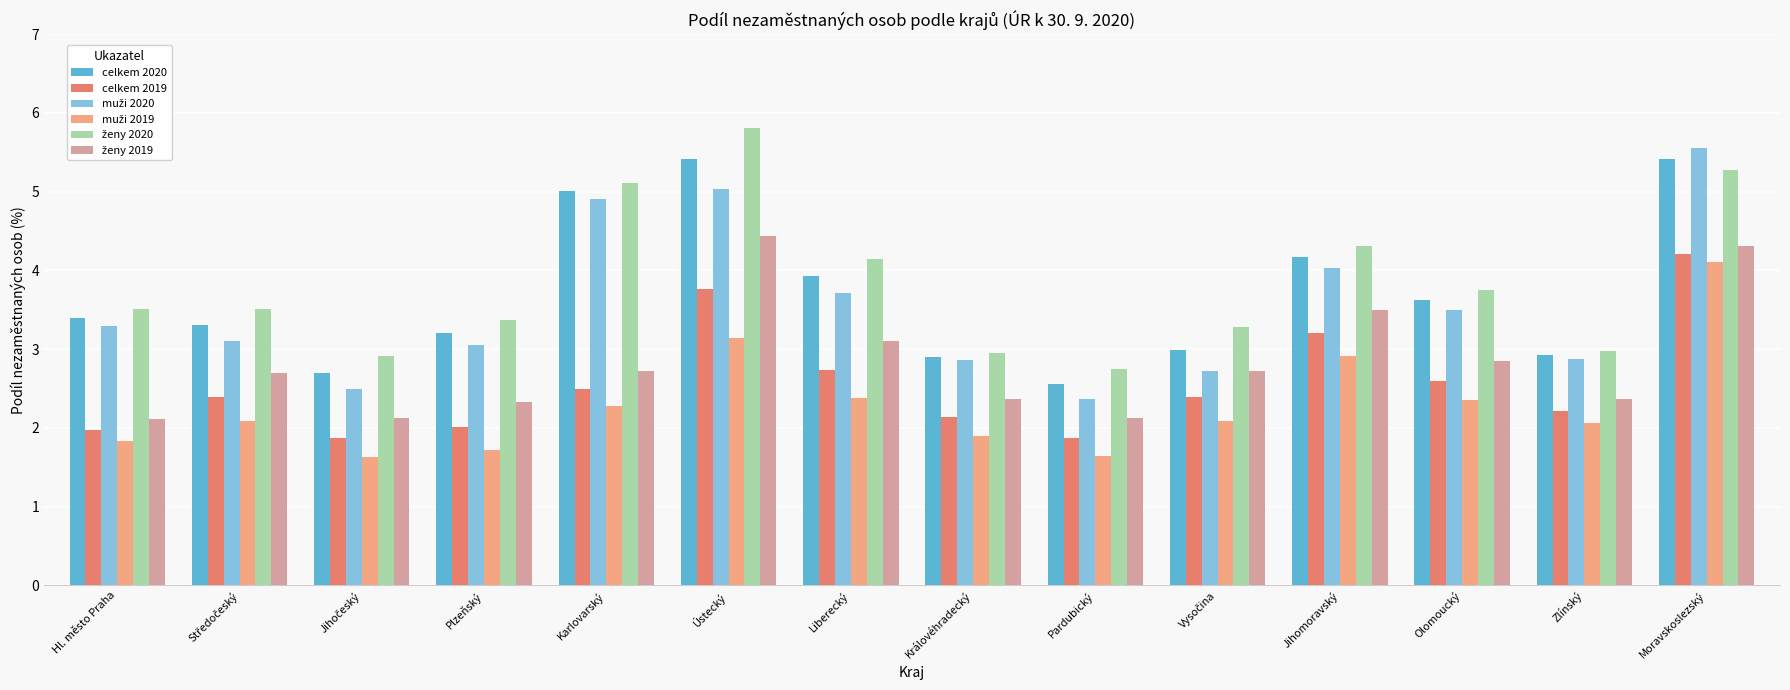

What is the difference between the maximum and minimum values in the celkem 2020 series?

2.9